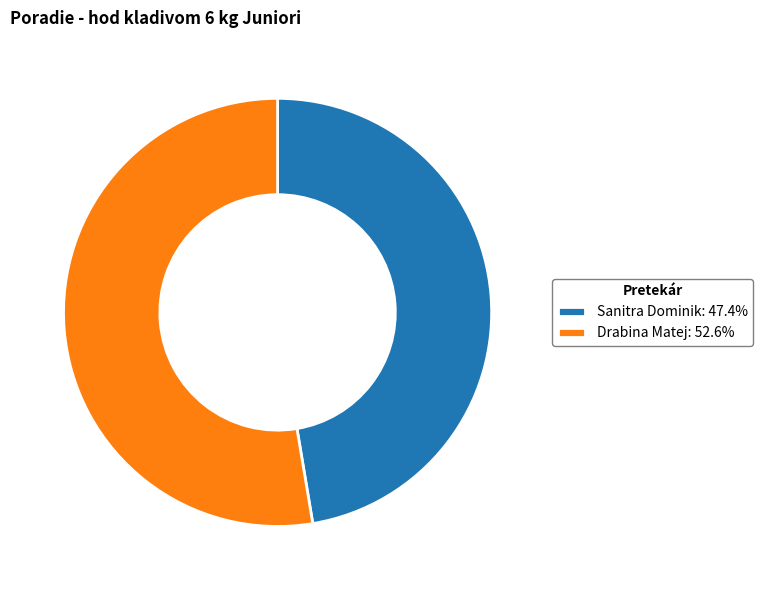

Do Drabina Matej: 52.6% and Sanitra Dominik: 47.4% together represent more than half of the pie?

Yes